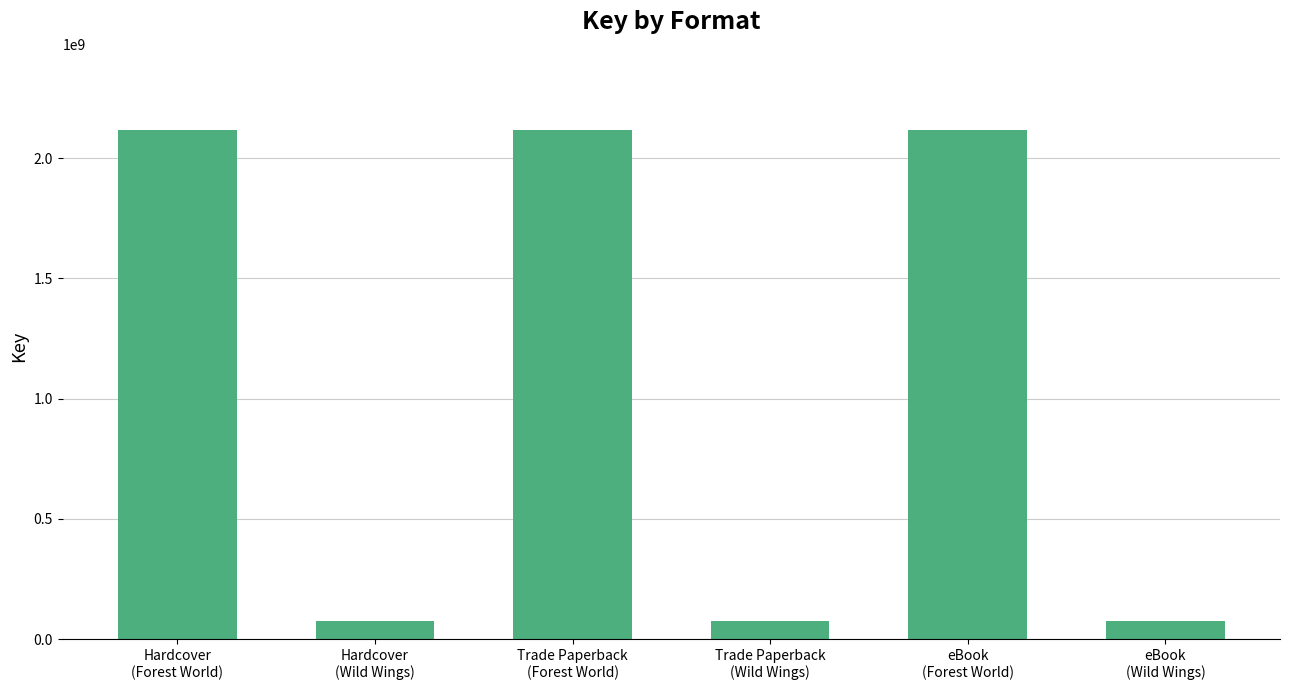

What is the value of the 3rd bar from the left?

2115049206